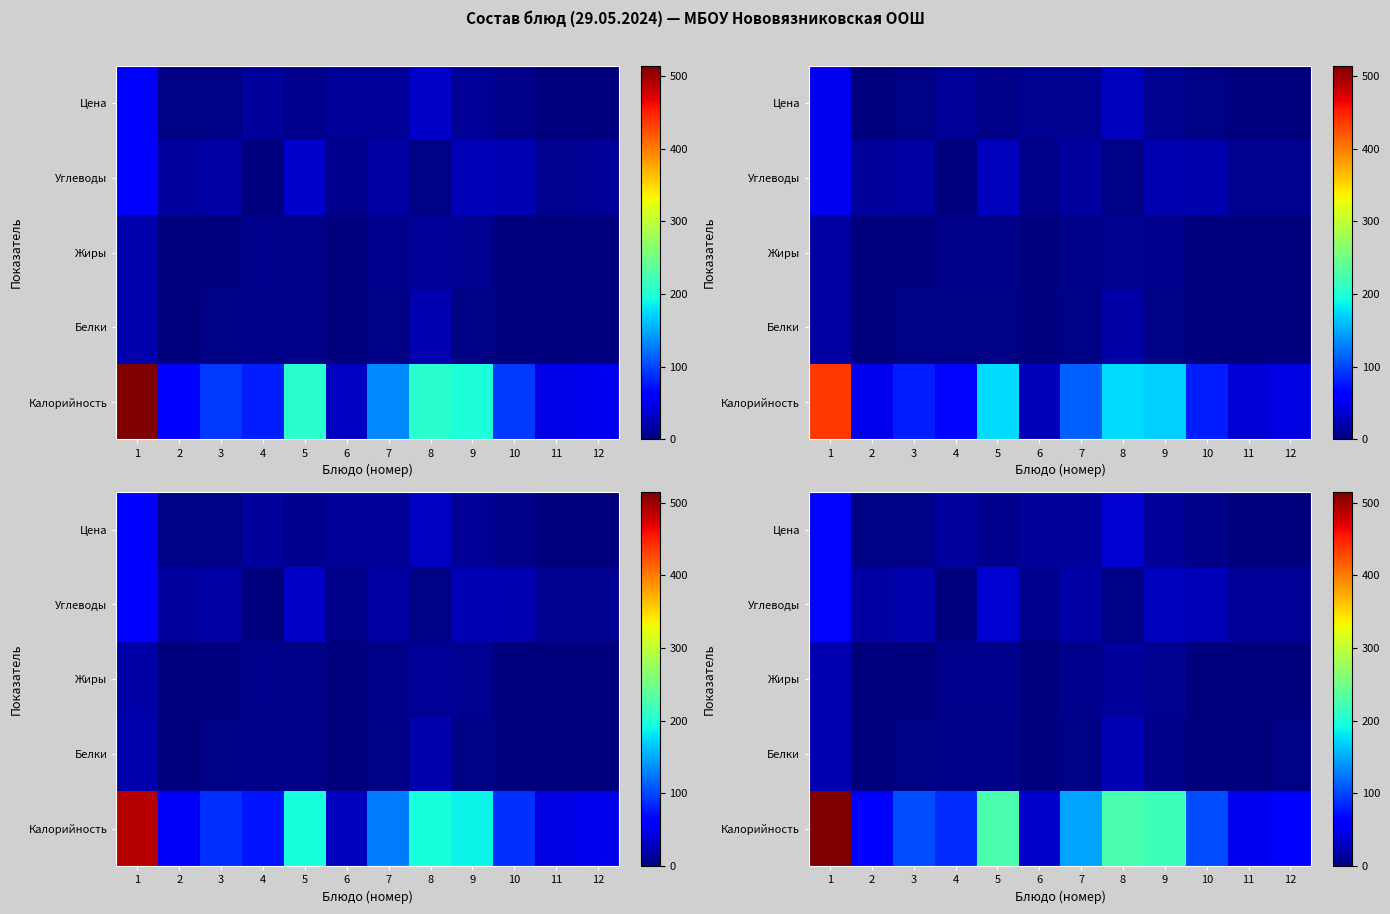

At which label is Белки closest to 12?

4